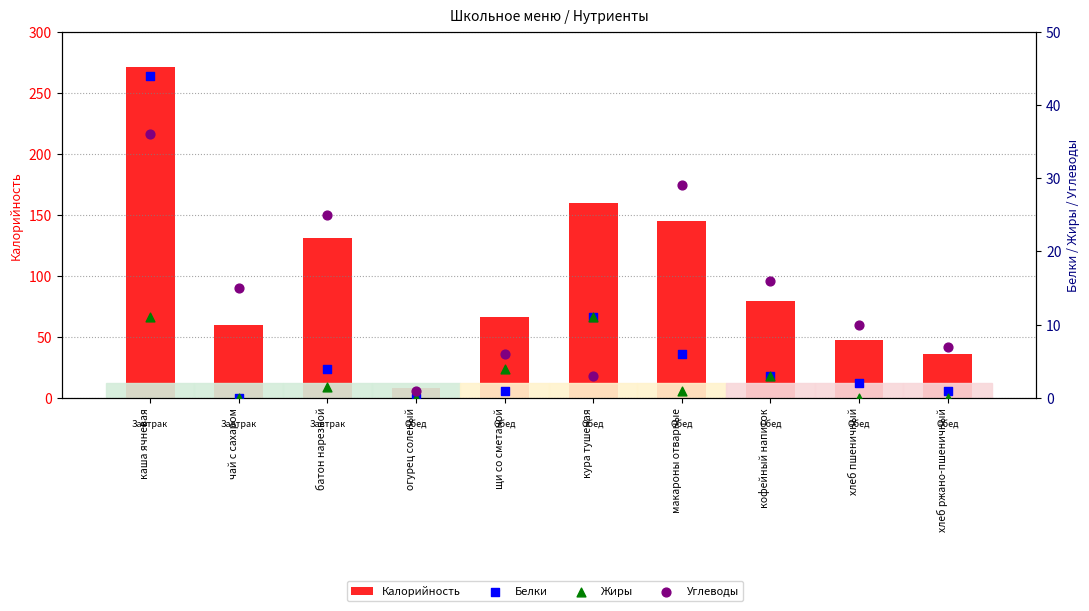

Which series has the largest total across all categories?

Калорийность